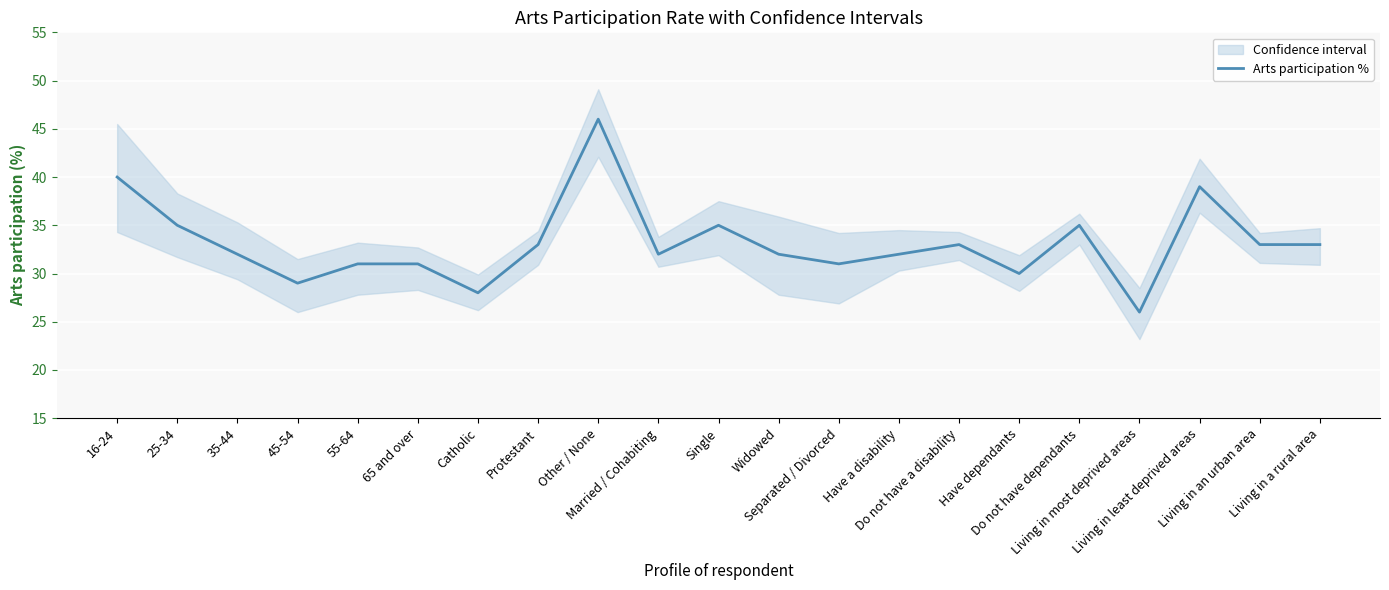

What is the label of the 15th point from the right?

Catholic